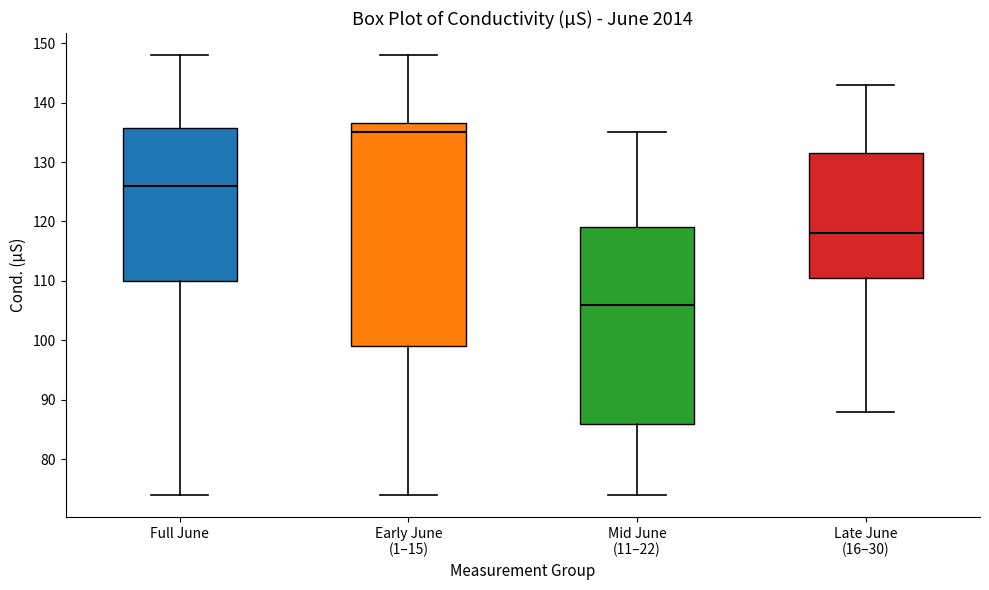

Which box's median line is the highest?

Early June (1–15)